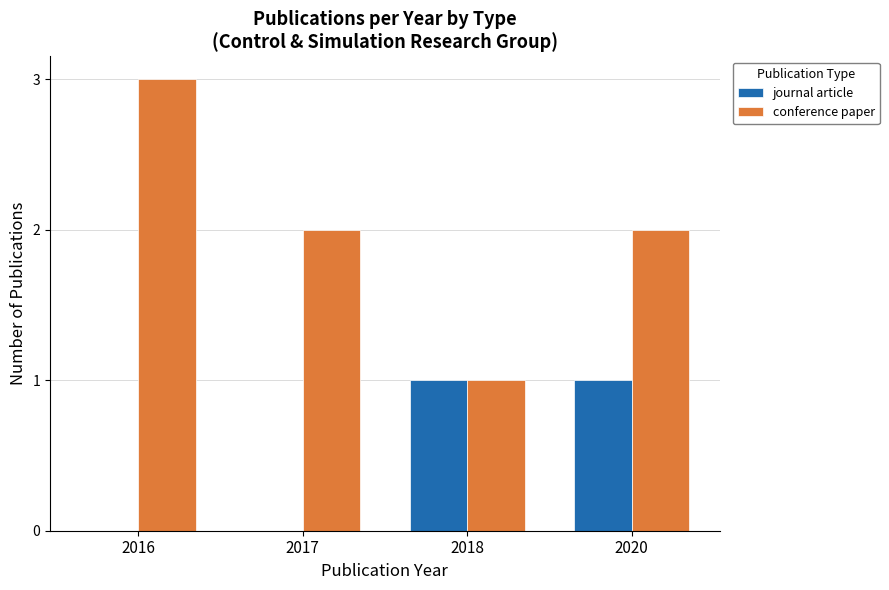

How many groups of bars are there?

4